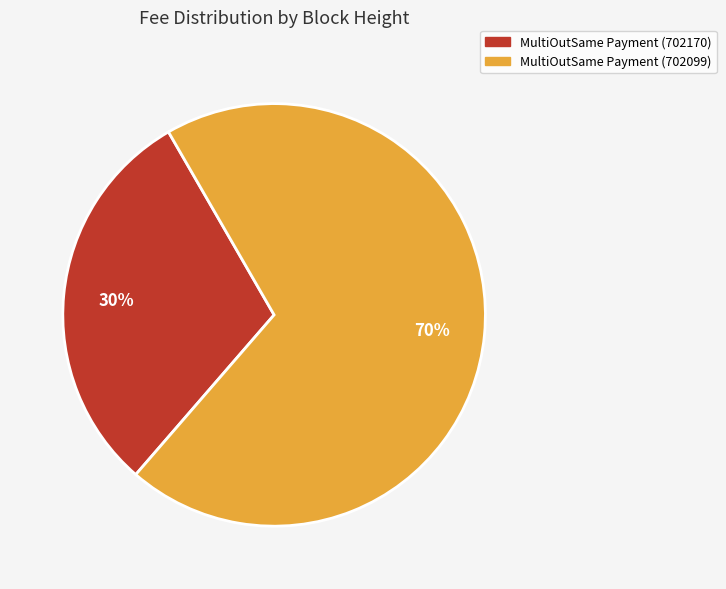

What is the smallest slice in the pie chart?

MultiOutSame Payment (702170)